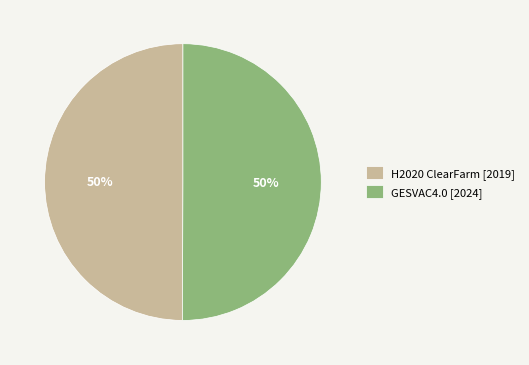

To the nearest percent, what percentage of the pie is GESVAC4.0 [2024]?

50%